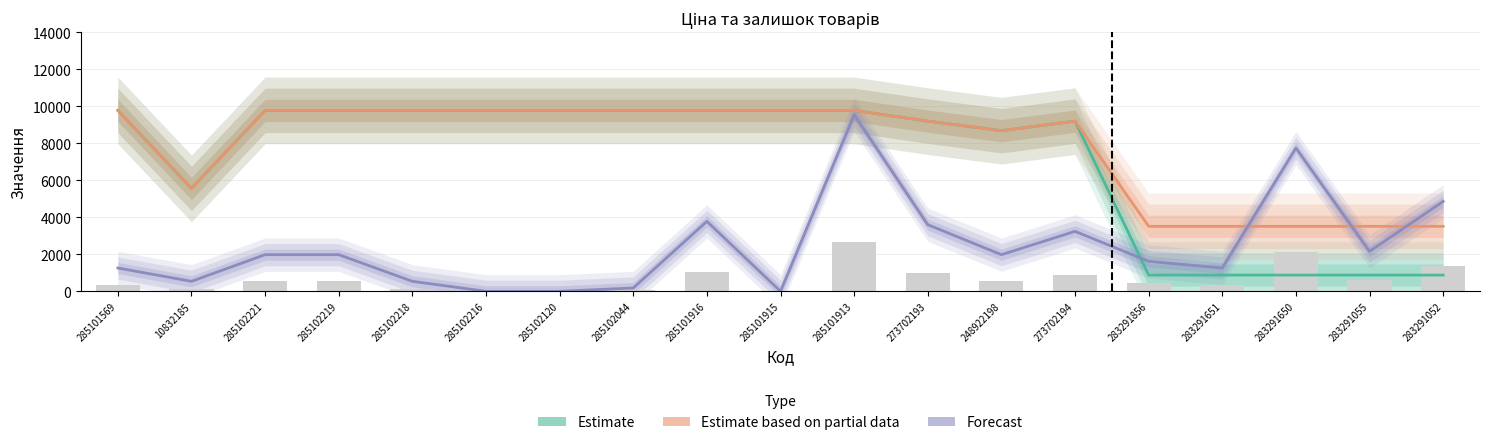

Reading left to right, transcribe all the data shown in this chart.

Estimate: 9775.5	5560.3	9775.5	9775.5	9775.5	9775.5	9775.5	9775.5	9775.5	9775.5	9775.5	9196.3	8679.5	9196.3	878.0	878.0	878.0	878.0	878.0
Estimate based on partial data: 9775.5	5560.3	9775.5	9775.5	9775.5	9775.5	9775.5	9775.5	9775.5	9775.5	9775.5	9196.3	8679.5	9196.3	3511.9	3511.9	3511.9	3511.9	3511.9
Forecast: 1260.0	540.0	1980.0	1980.0	540.0	0.0	0.0	180.0	3780.0	0.0	9540.0	3600.0	1980.0	3240.0	1620.0	1260.0	7740.0	2160.0	4860.0